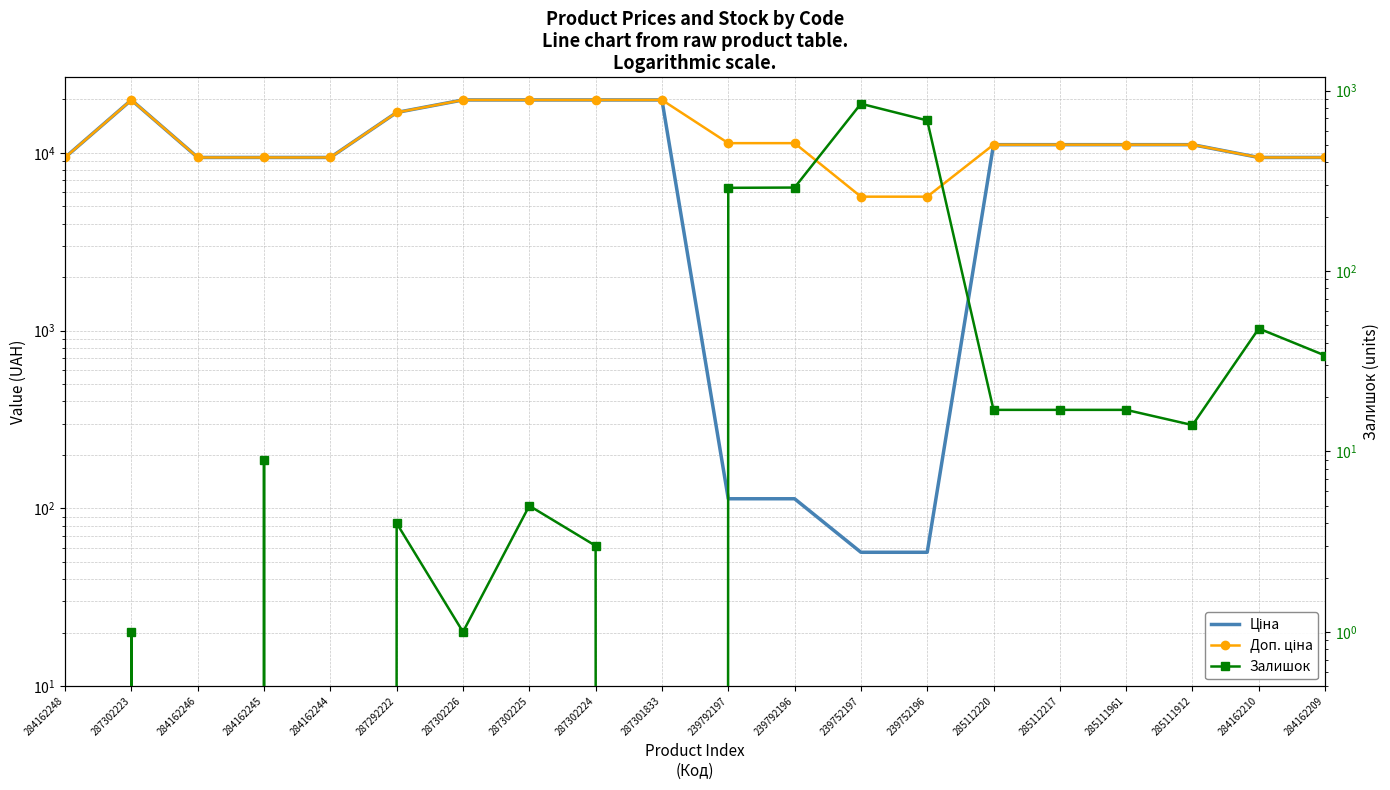

Where does the Залишок series first go above 14?

239792197